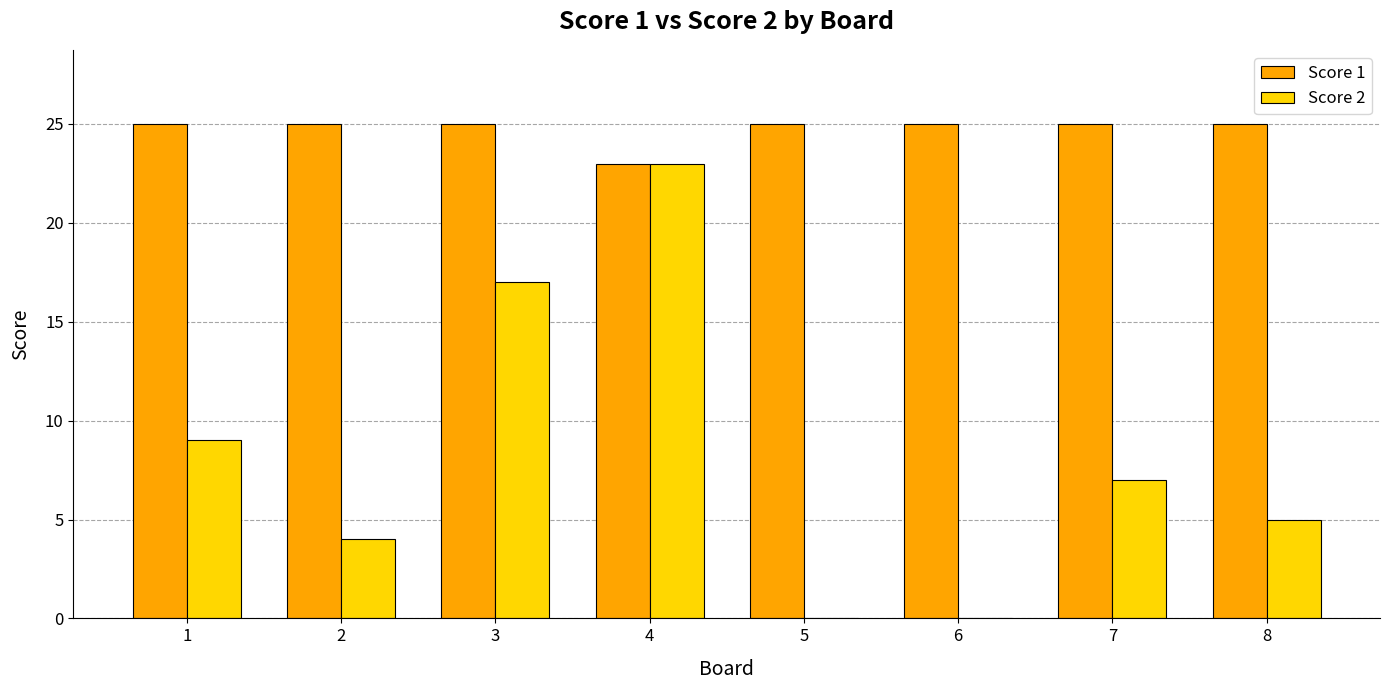

What is the sum of all Score 2 values?

65